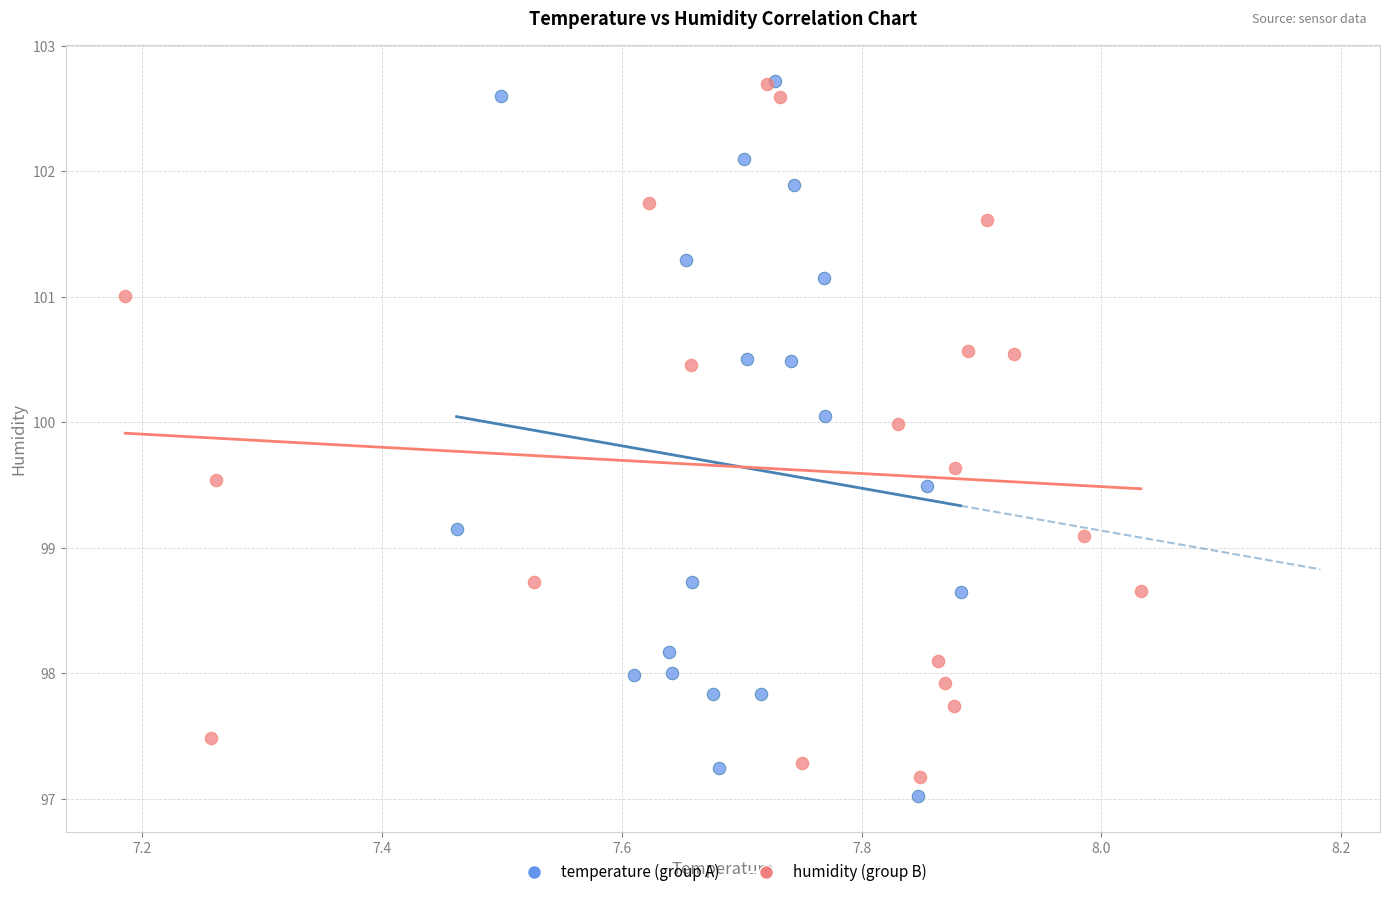

What are all the series names shown in the legend?

temperature (group A), humidity (group B)